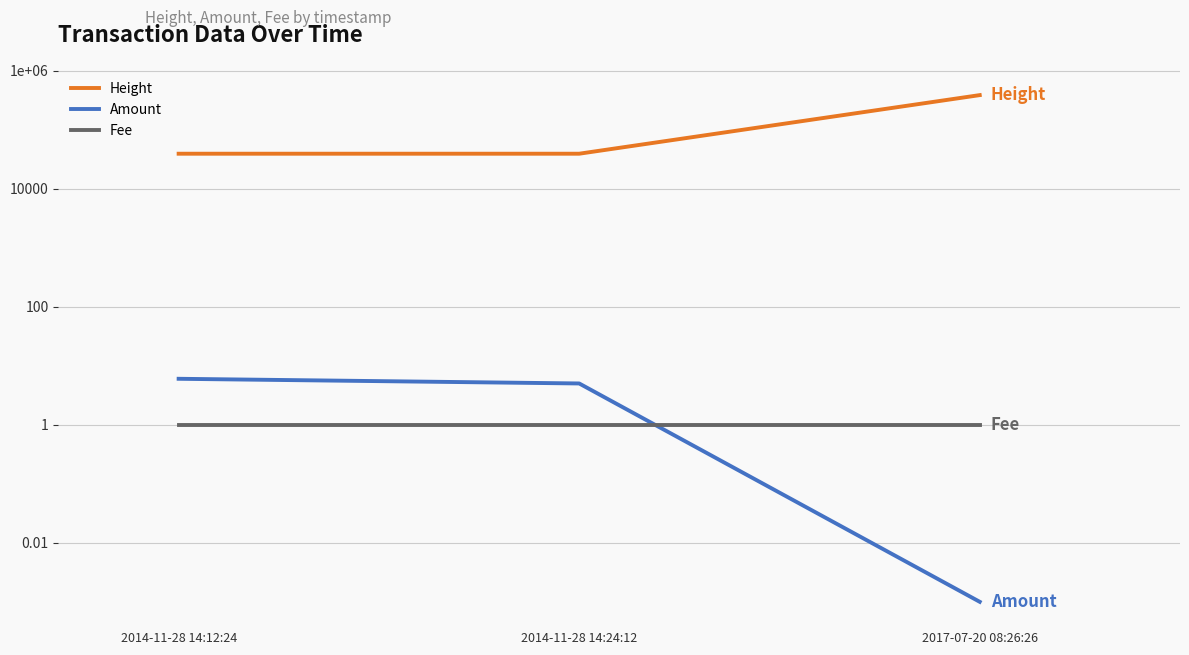

What are all the series names shown in the legend?

Height, Amount, Fee